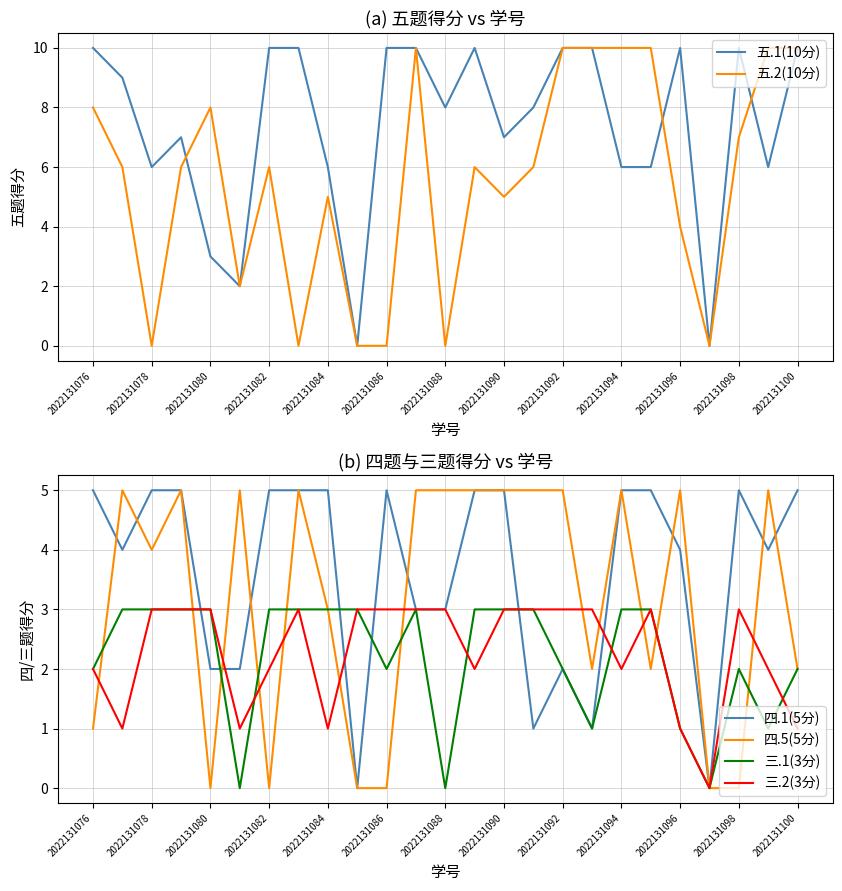

Where does the 五.2(10分) series first go above 6?

2022131076